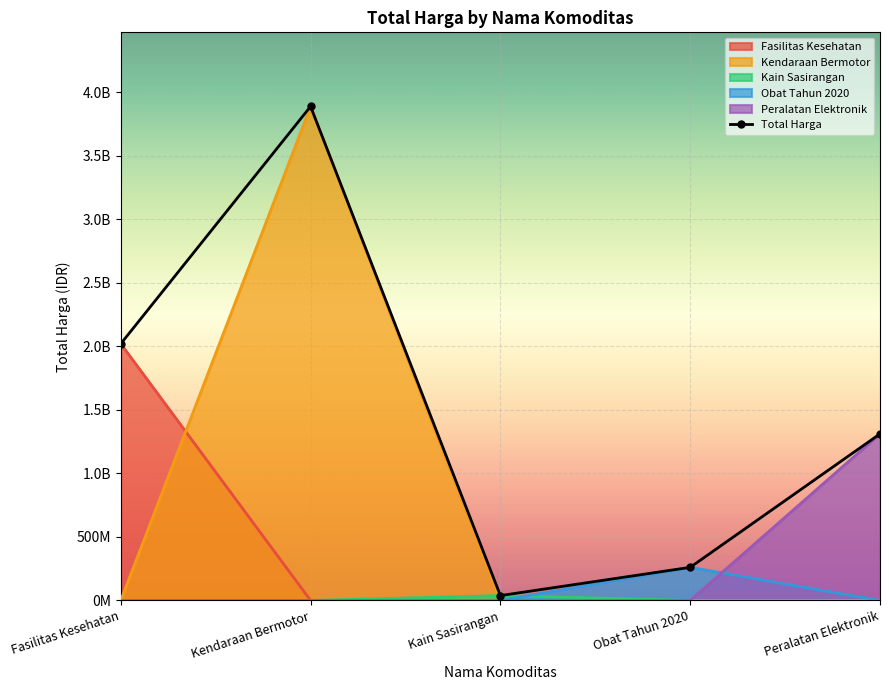

Reading left to right, list all the values displayed in this chart.

2020217015	3888564100	38075000	260420170	1311220800